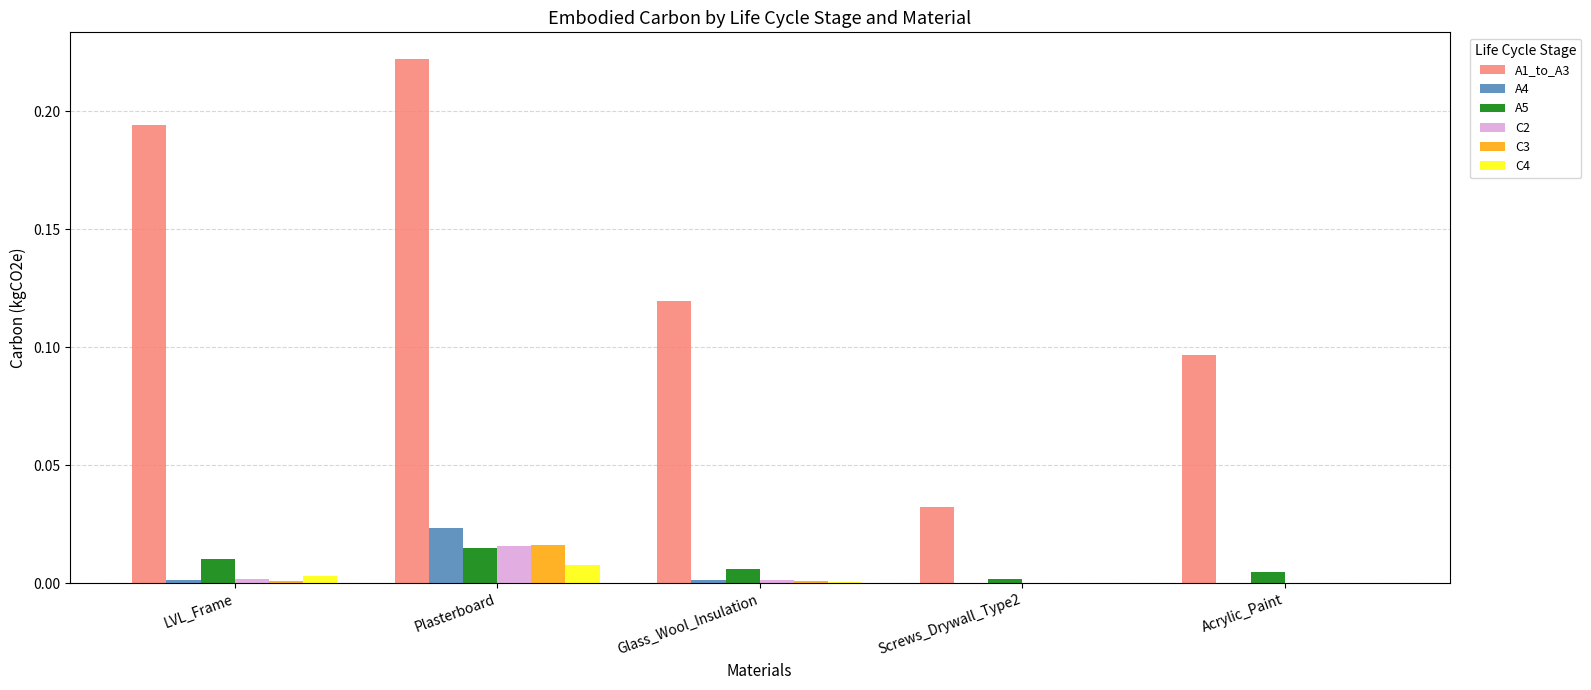

Are the bars horizontal?

No